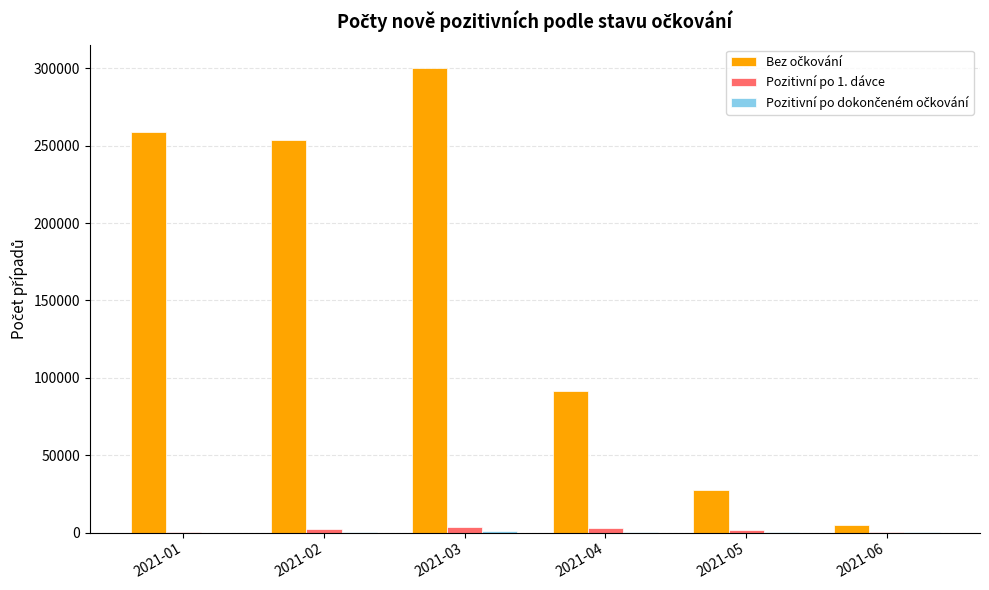

At which category is the sum across all series the highest?

2021-03